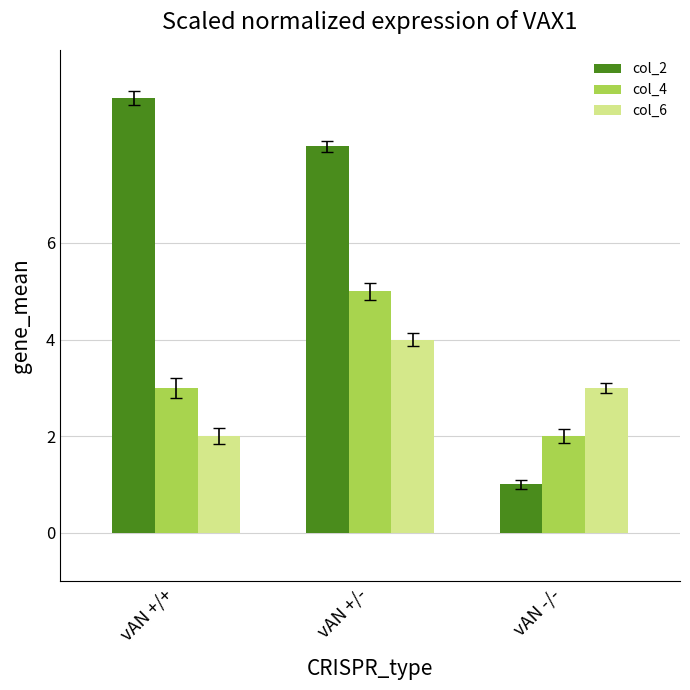

Count the number of categories in the chart.

3